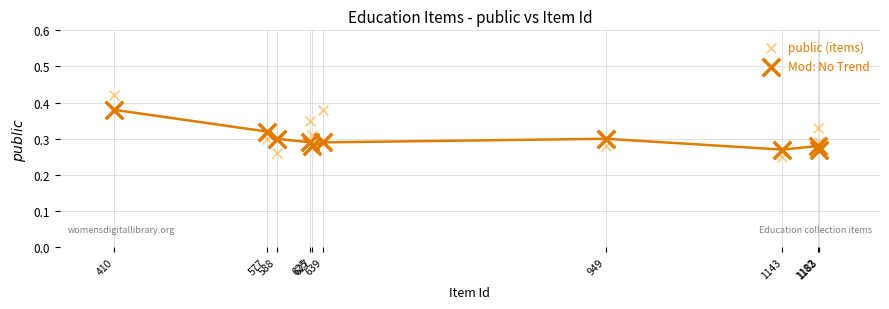

Which series has the largest Y range (max minus min)?

public (items)